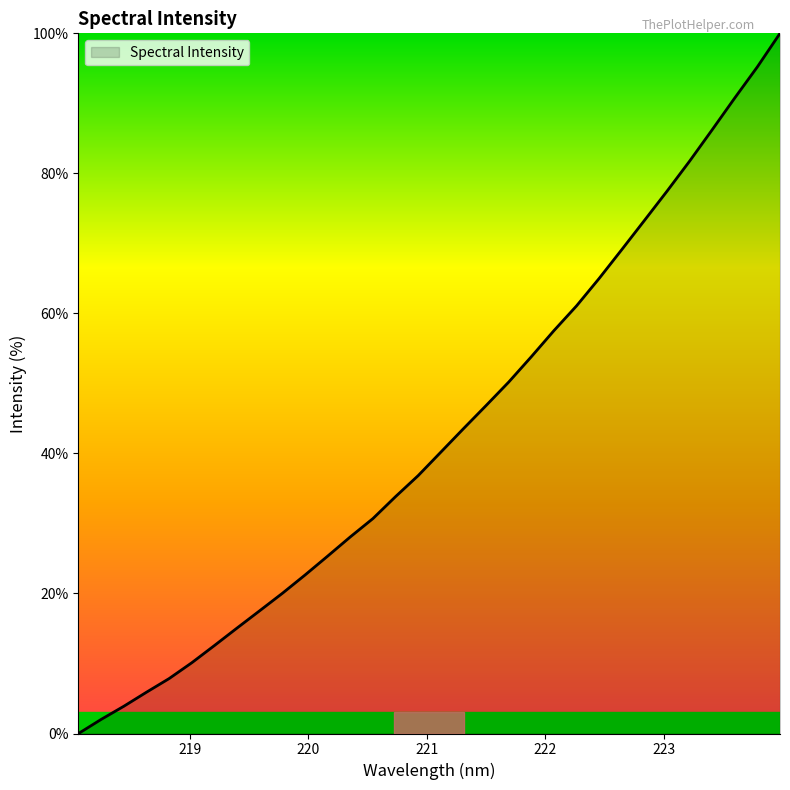

What is the greatest value displayed?

100.0